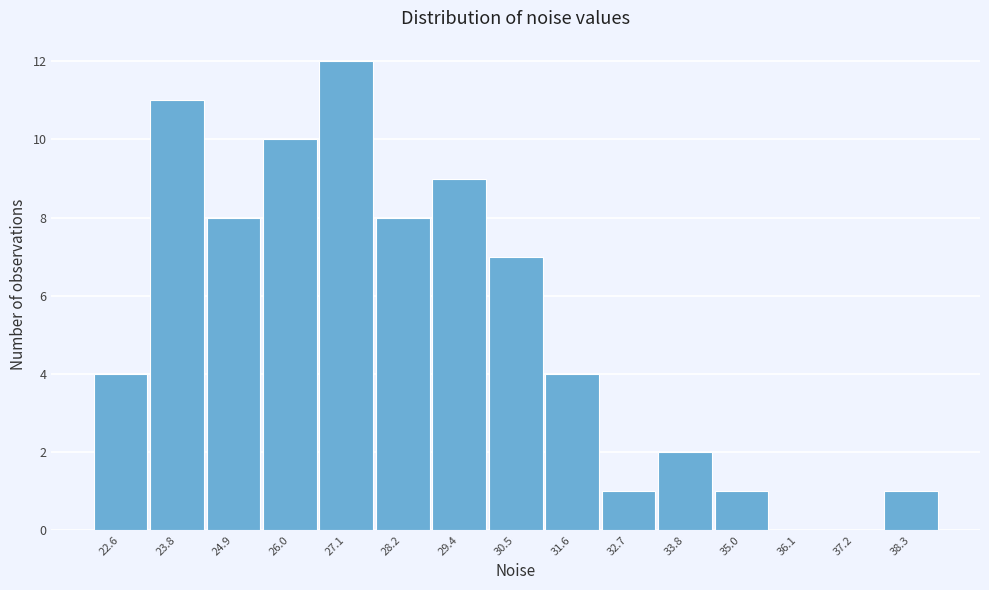

Reading left to right, transcribe this chart: for each bar, give the range it covers on the x-axis and its height. Neither the bar edges nor the heights are printed on the chart, so give them approximately, as read against the axes.

22.0 to 23.2: 4
23.2 to 24.4: 11
24.4 to 25.4: 8
25.4 to 26.6: 10
26.6 to 27.6: 12
27.6 to 28.8: 8
28.8 to 30.0: 9
30.0 to 31.0: 7
31.0 to 32.2: 4
32.2 to 33.2: 1
33.2 to 34.4: 2
34.4 to 35.6: 1
35.6 to 36.6: 0
36.6 to 37.8: 0
37.8 to 38.8: 1